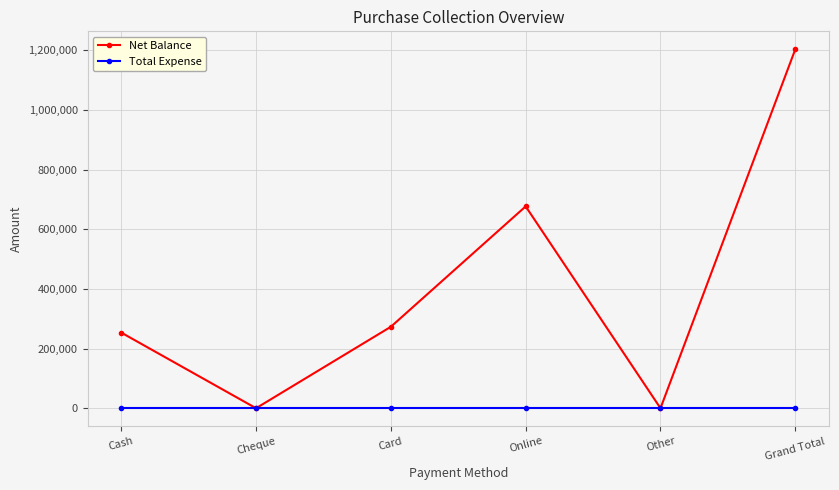

How many data points in Net Balance are less than 273000?

3